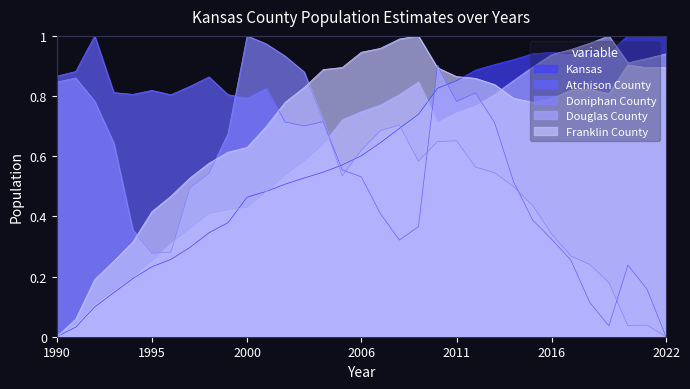

Count the number of data series in this chart.

5